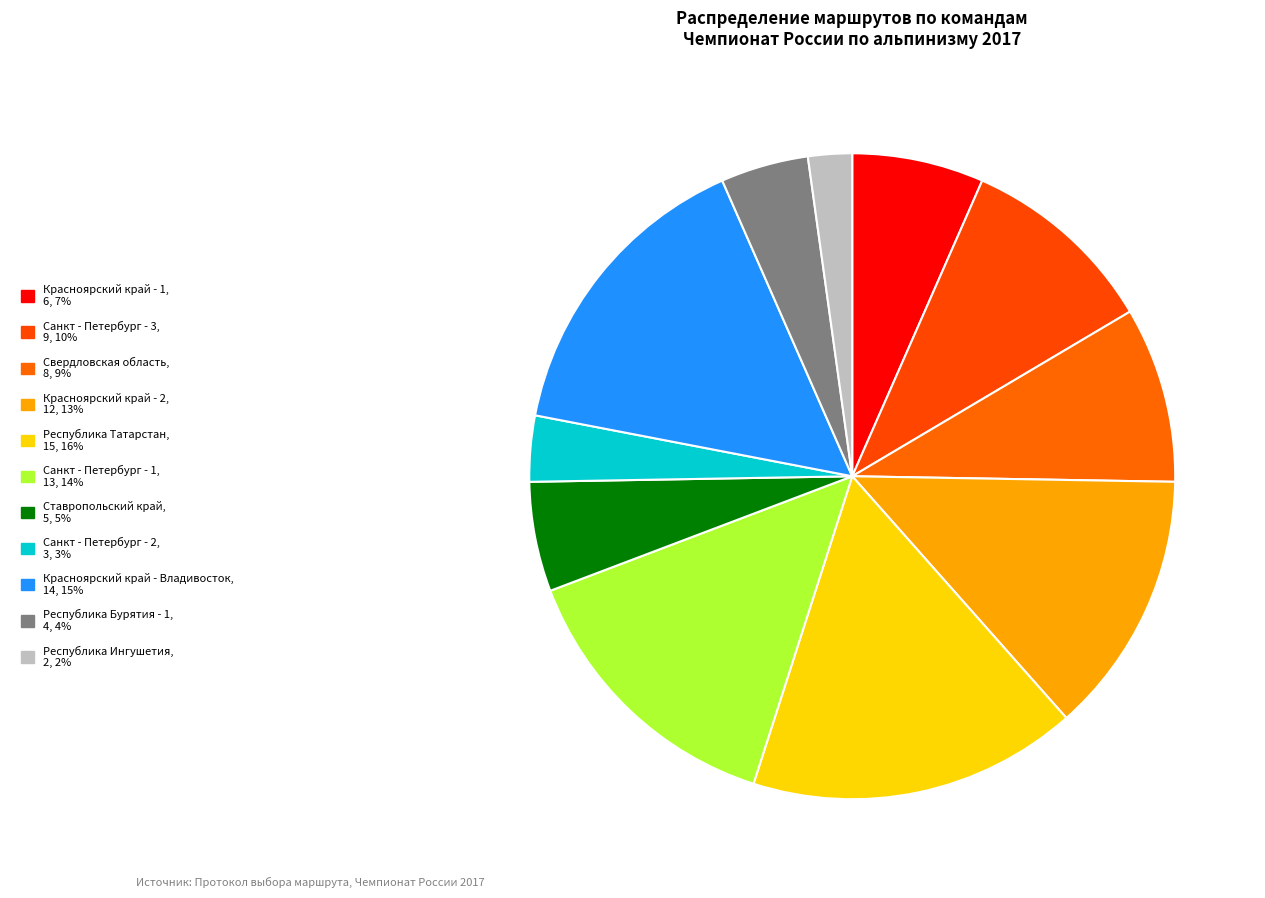

Is there any slice that represents more than half of the pie?

No